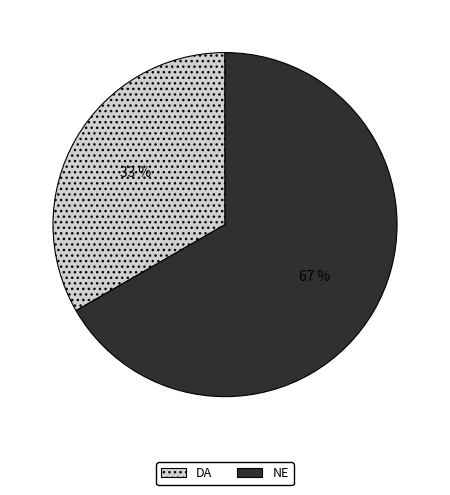

What is the smallest slice in the pie chart?

DA